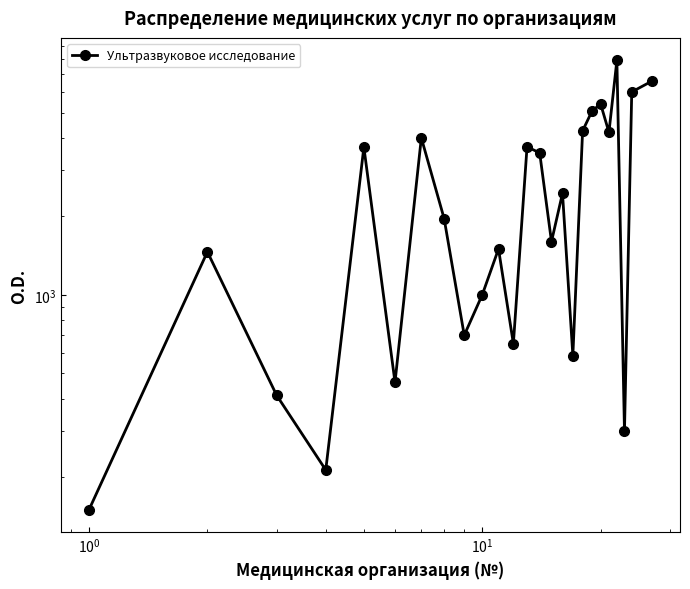

Does the chart have visible grid lines?

No